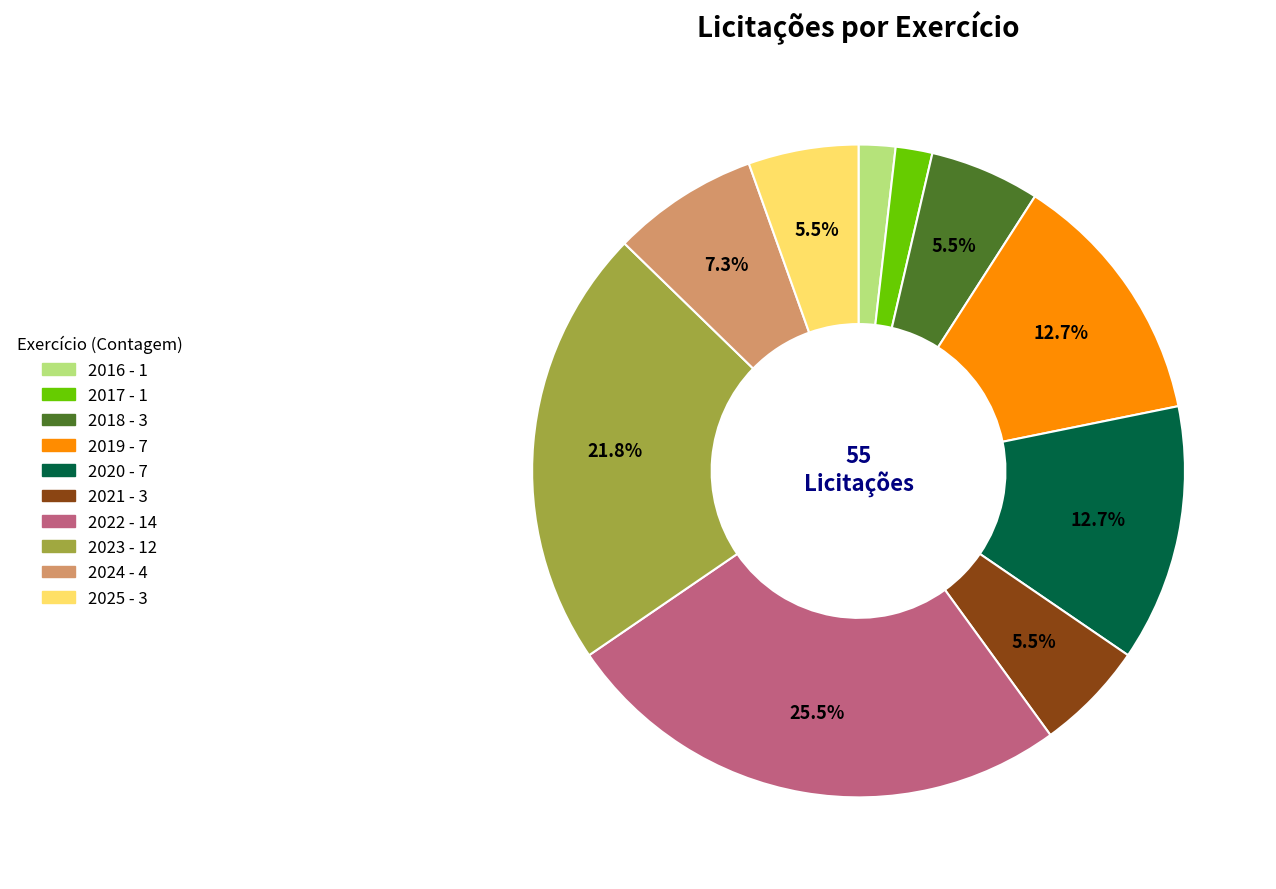

True or false: 2024 accounts for 7% of the total.

True